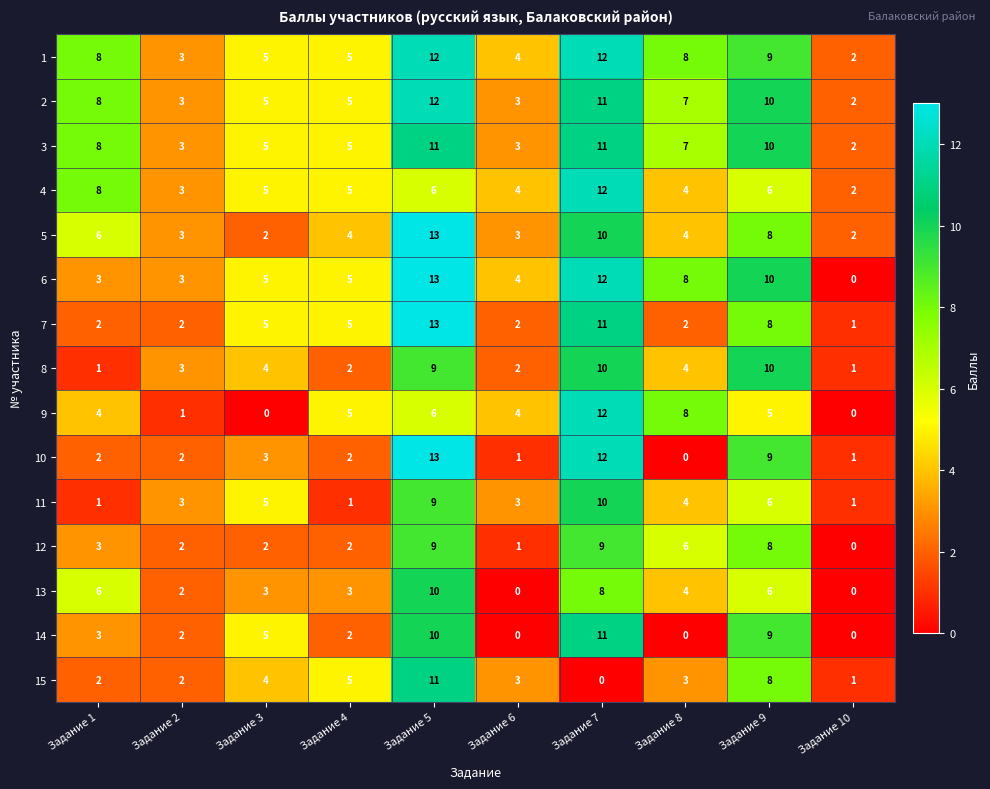

What is the total value across all series at Задание 6?

37